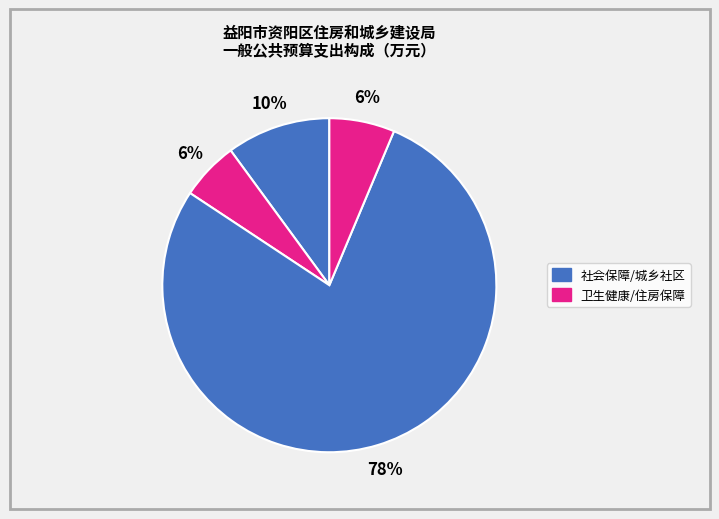

How many slices are in this pie chart?

4